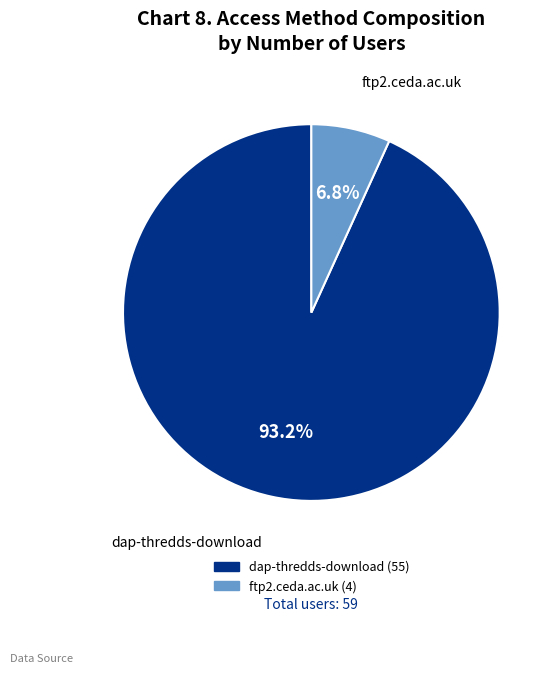

Does any single category account for the majority?

Yes